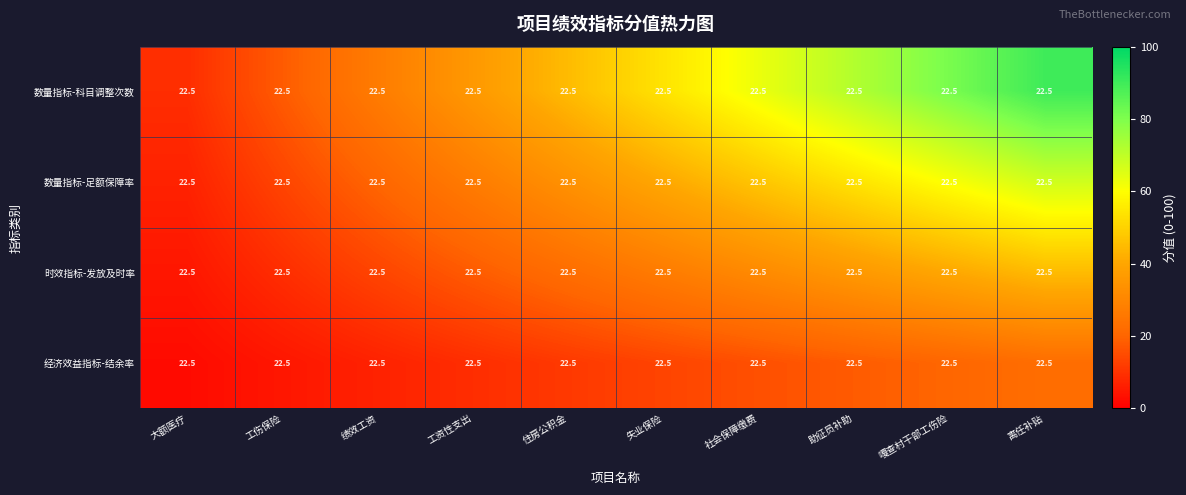

What is the difference between the highest and lowest values at 工资性支出?

27.0